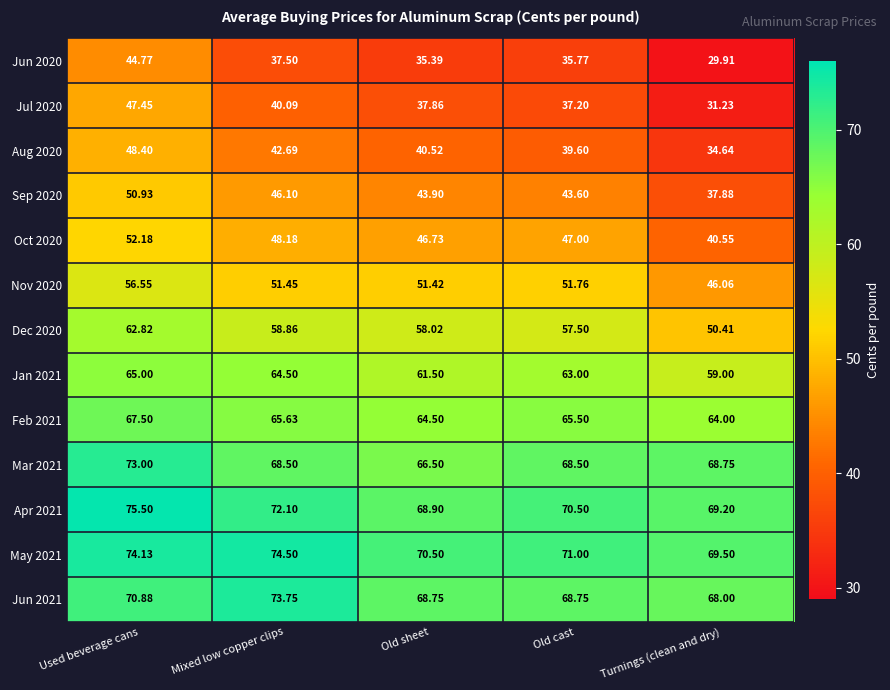

How many series are shown in this chart?

13